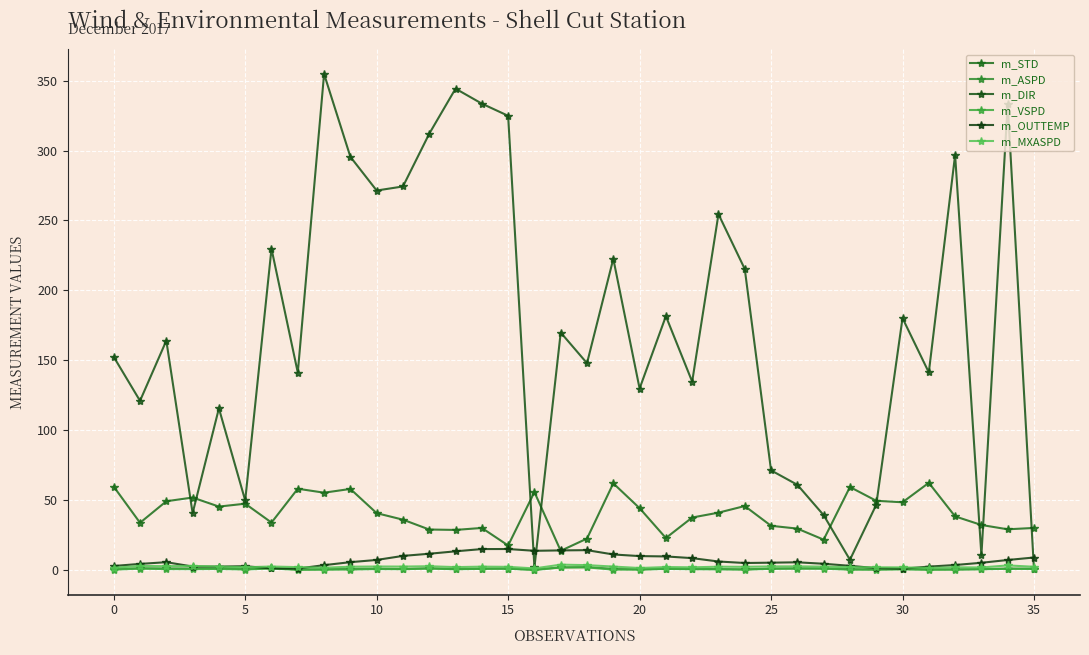

Reading left to right, transcribe all the data shown in this chart.

m_STD: 59.8	33.9	49.3	52.0	45.5	47.6	34.1	58.3	55.5	58.1	40.8	36.2	29.1	28.8	30.2	17.7	55.9	13.9	22.7	62.1	44.4	23.1	37.7	41.2	45.9	31.8	29.8	21.9	59.5	49.7	48.6	62.5	38.5	32.4	29.3	30.3
m_ASPD: 0.9	1.4	1.3	1.3	1.4	0.8	1.6	0.6	0.8	1.0	1.2	0.9	1.4	0.8	1.2	1.2	0.4	2.1	2.3	1.1	0.7	1.1	0.9	0.9	0.7	1.2	1.4	1.3	0.9	0.6	1.0	0.7	0.6	0.9	1.2	1.1
m_DIR: 152.5	121.1	164.1	40.8	115.7	49.9	229.8	141.3	354.7	295.5	271.4	274.3	312.0	344.2	333.5	324.8	2.1	169.9	148.0	222.6	129.9	181.6	134.8	254.5	215.3	71.4	61.1	39.4	7.5	46.8	180.2	141.4	296.8	10.7	333.2	0.6
m_VSPD: 0.4	1.2	0.8	0.8	0.9	0.5	1.3	0.3	0.4	0.5	0.9	0.7	1.2	0.7	1.0	1.1	0.2	2.0	2.1	0.4	0.5	1.0	0.7	0.7	0.5	1.0	1.2	1.2	0.4	0.4	0.6	0.3	0.5	0.7	1.1	1.0
m_OUTTEMP: 3.1	4.6	5.8	2.7	2.6	2.9	1.3	1.2	3.7	5.8	7.4	10.3	11.8	13.6	15.2	15.2	13.9	14.2	14.4	11.3	10.1	9.9	8.7	6.3	5.2	5.4	5.7	4.7	3.2	1.5	1.1	2.6	3.8	5.4	7.3	9.1
m_MXASPD: 1.8	3.1	2.9	3.1	2.6	2.2	2.7	2.3	1.8	2.5	2.7	2.6	2.9	2.3	2.6	2.5	1.3	4.0	3.7	2.6	1.6	2.3	2.1	2.5	2.5	2.7	2.8	2.6	2.2	2.1	2.1	1.7	2.1	2.0	3.5	2.5